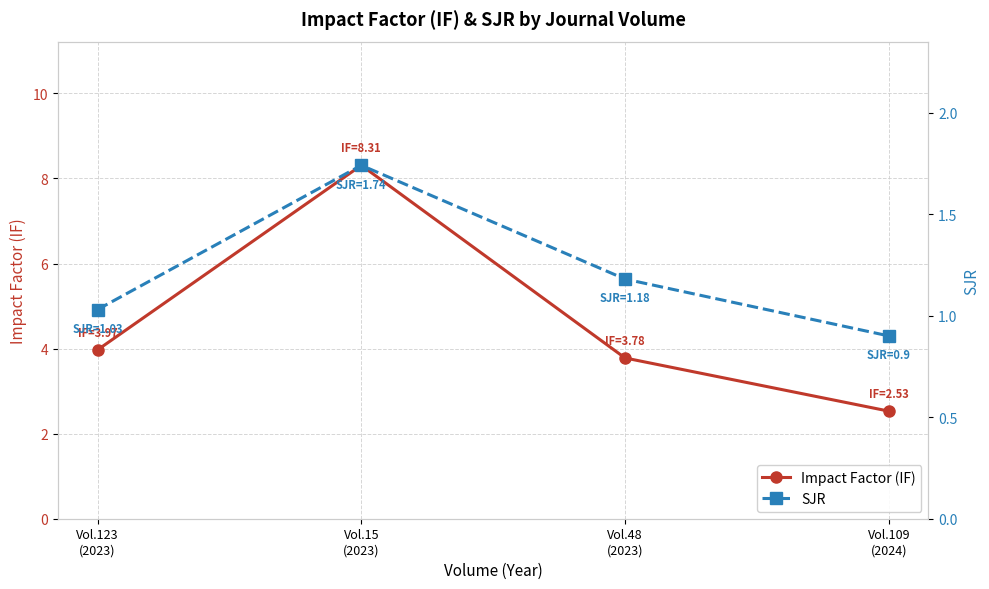

What is the label of the 3rd point from the left?

Vol.48
(2023)